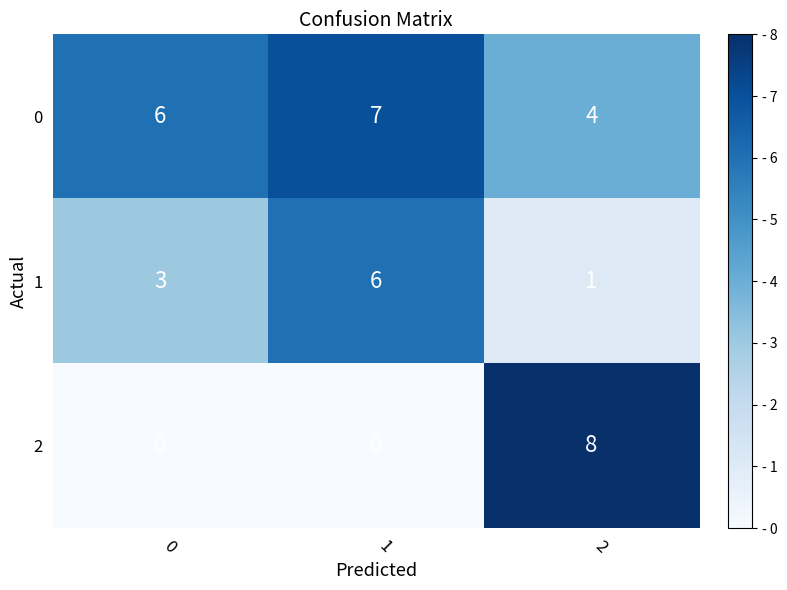

What is the difference between the 2 values at 0 and 2?

8